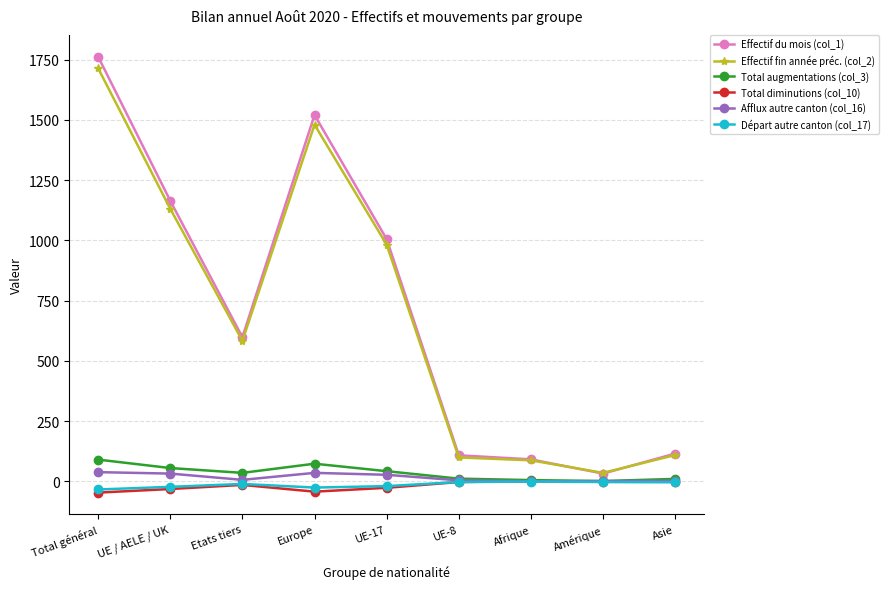

At which category is the sum across all series the highest?

Total général